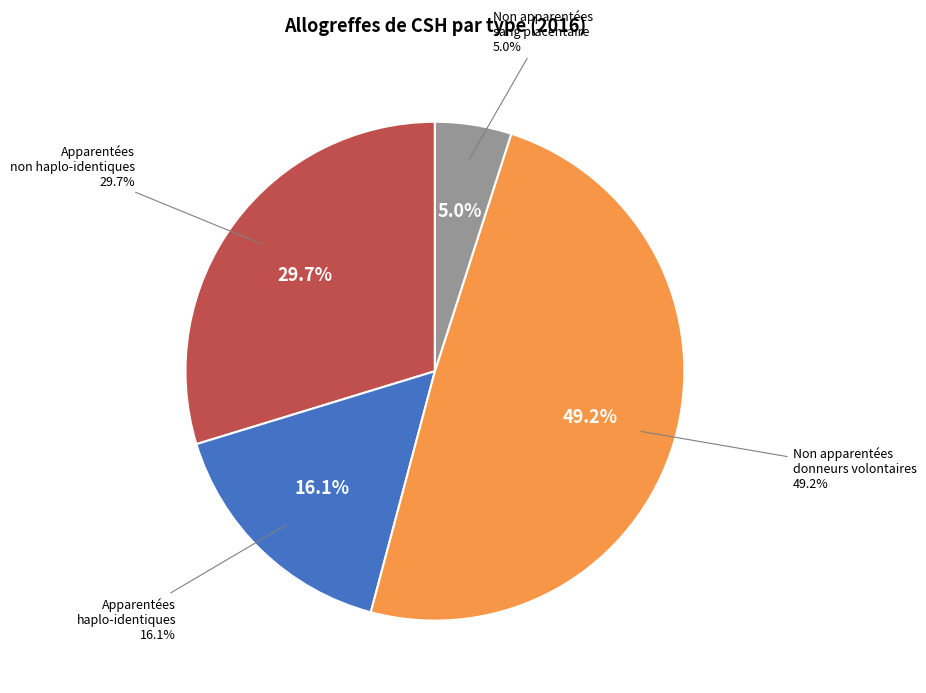

Approximately how many times larger is the value at Non apparentées sang placentaire compared to Apparentées haplo-identiques?

0.3